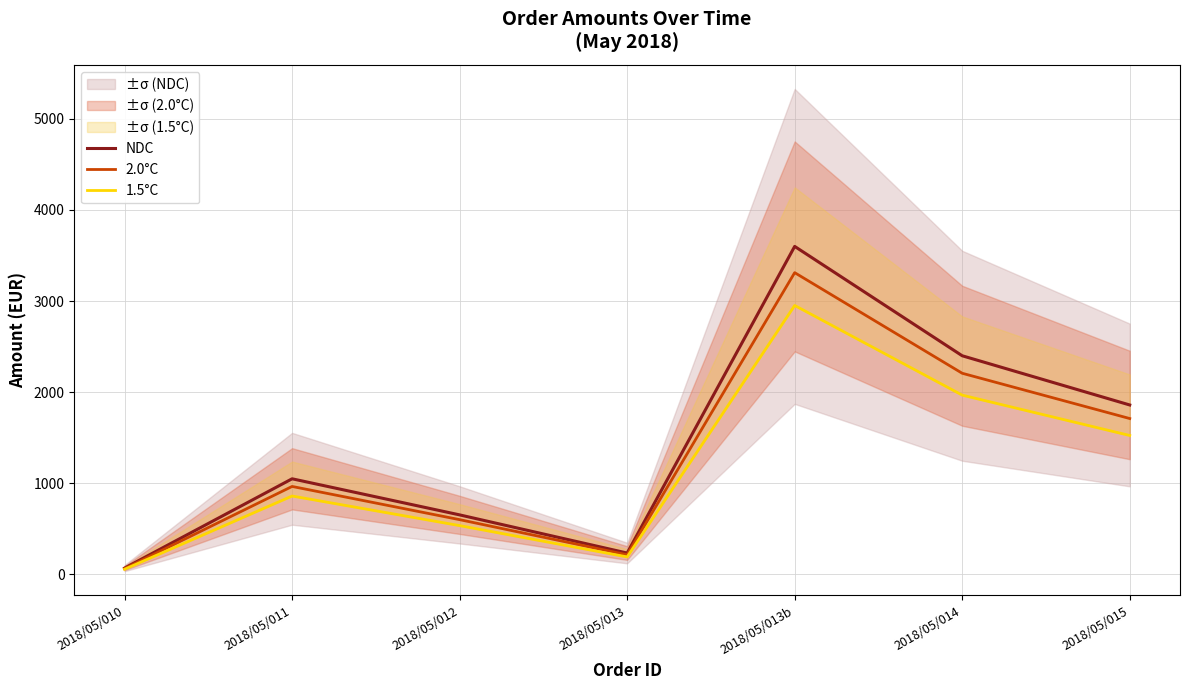

Which category has the lowest value across all series?

2018/05/010